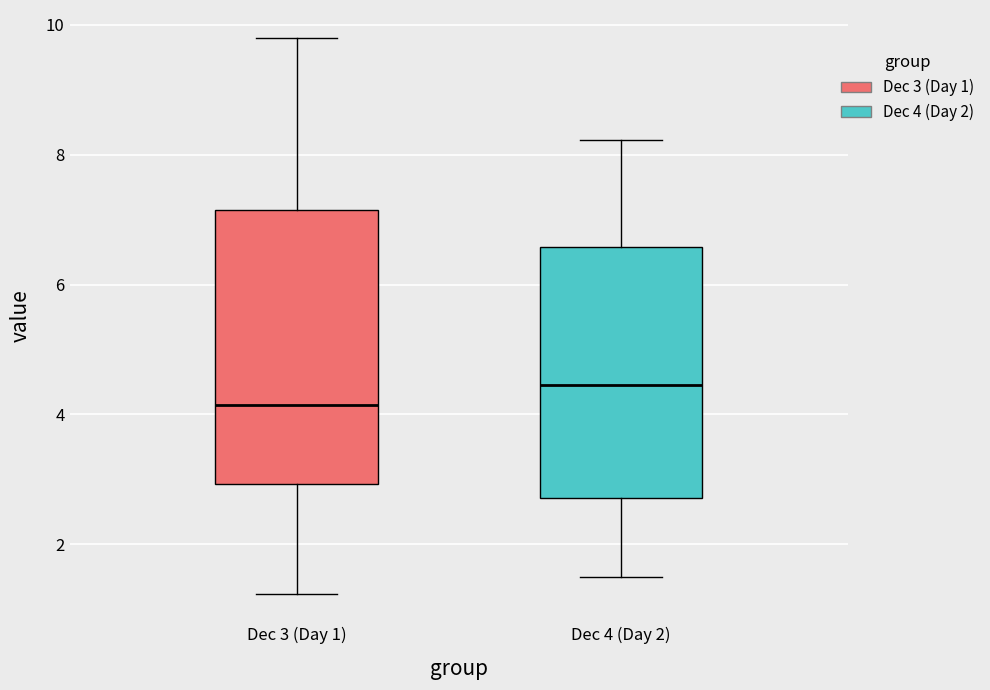

Where does the lower whisker of the box for Dec 3 (Day 1) end on the y-axis? The values are not printed on the chart, so give them approximately, as read against the axis.

1.2